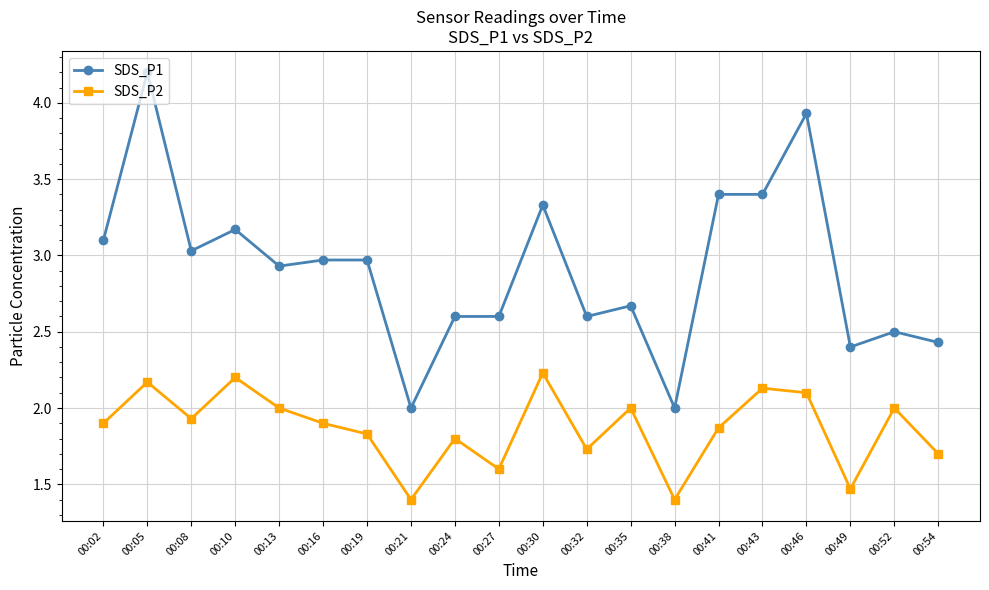

Which series has the widest spread of values?

SDS_P1